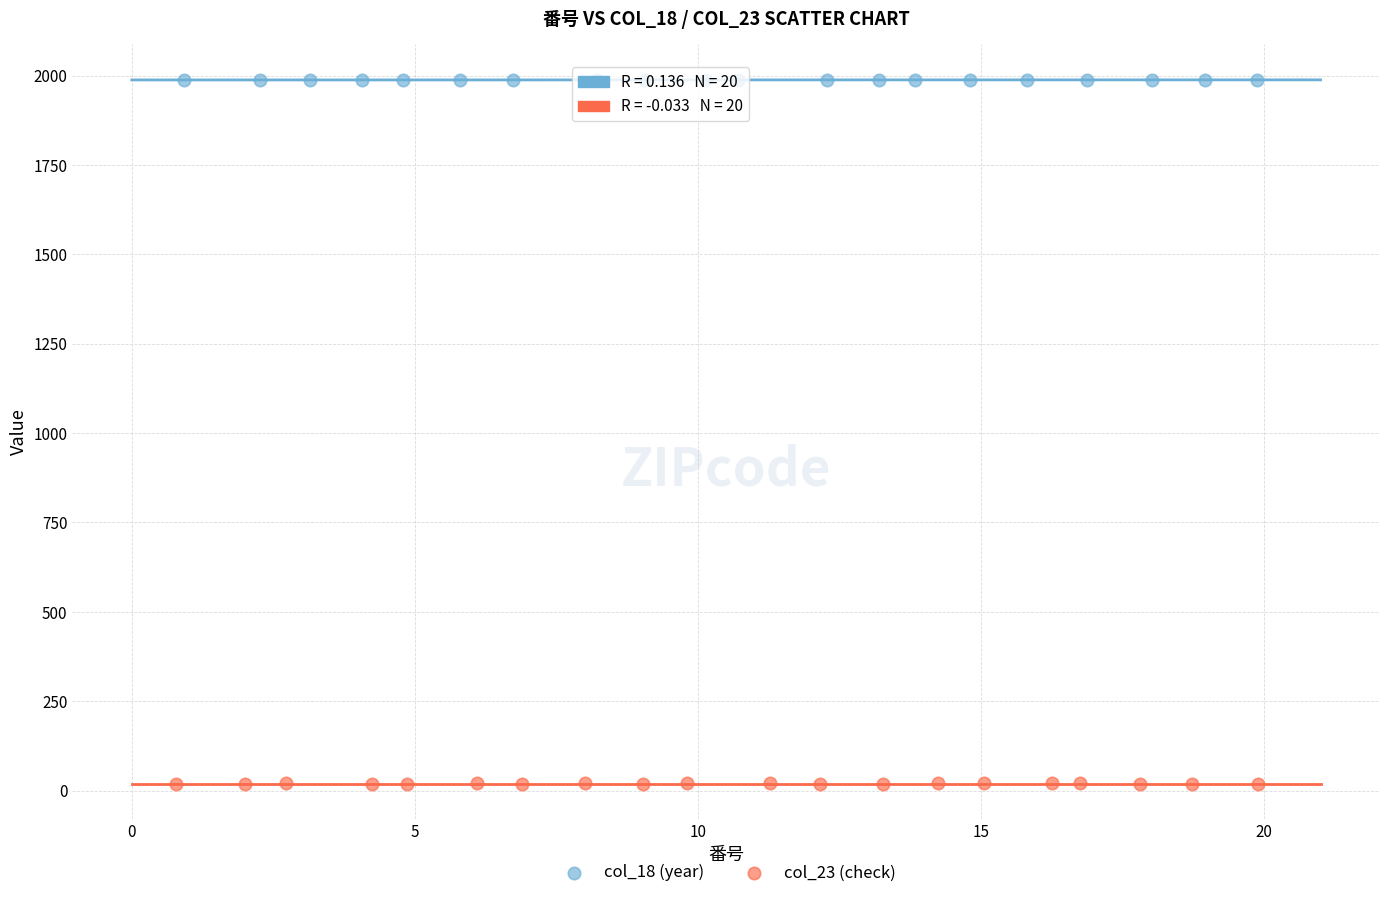

Which series contains the lowest Y value?

col_23 (check)